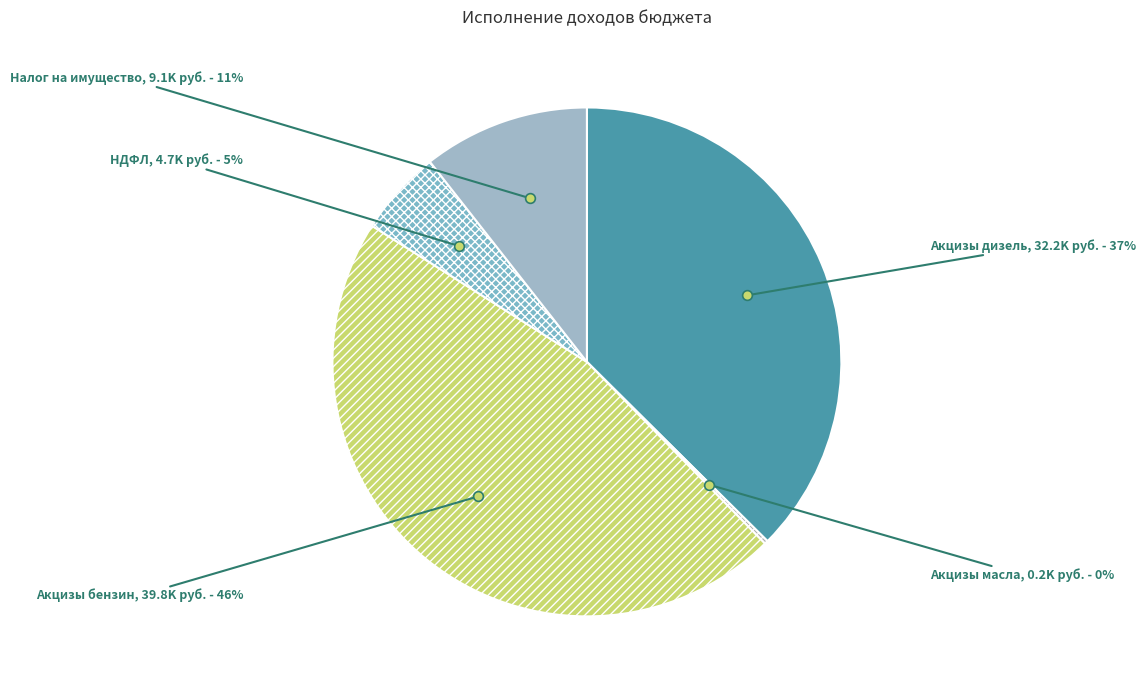

Which slice is the largest?

Акцизы бензин